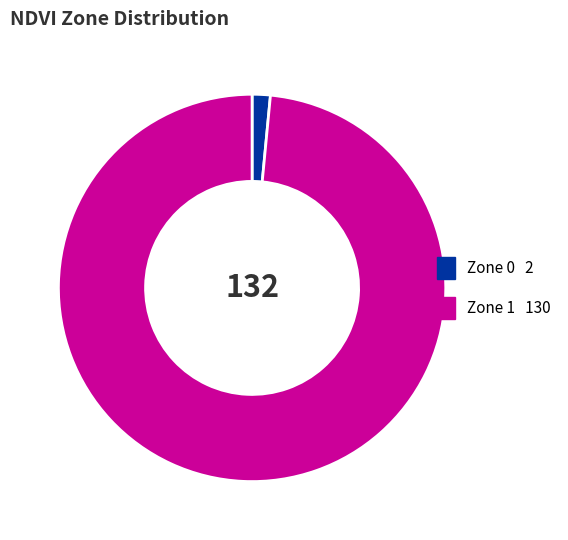

What is the smallest slice in the pie chart?

Zone 0